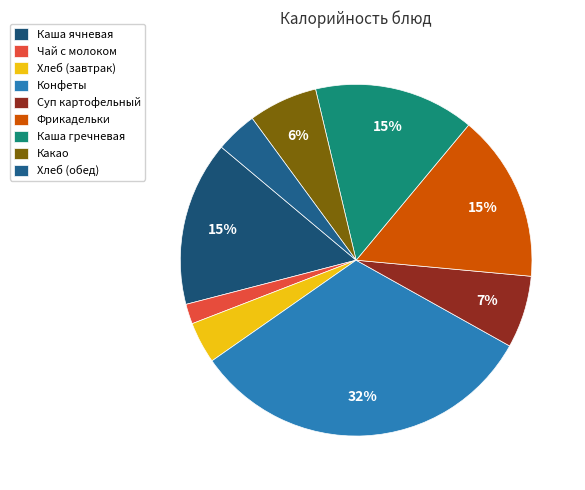

How many segments does this pie chart have?

9